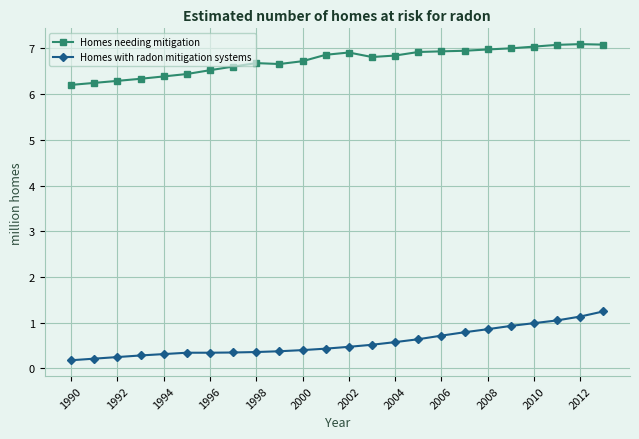

What is the value of the Homes needing mitigation point at the 9th from the left?

6.7